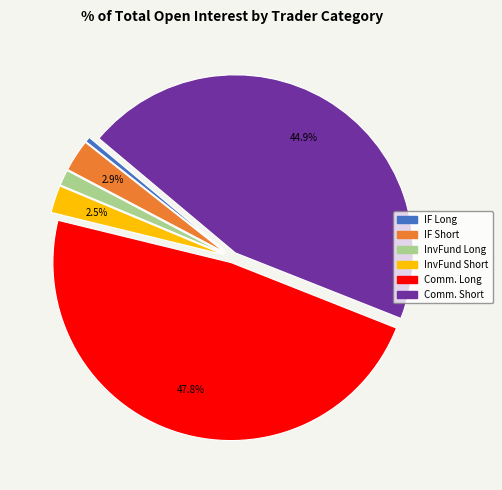

Count the number of slices in the pie.

6